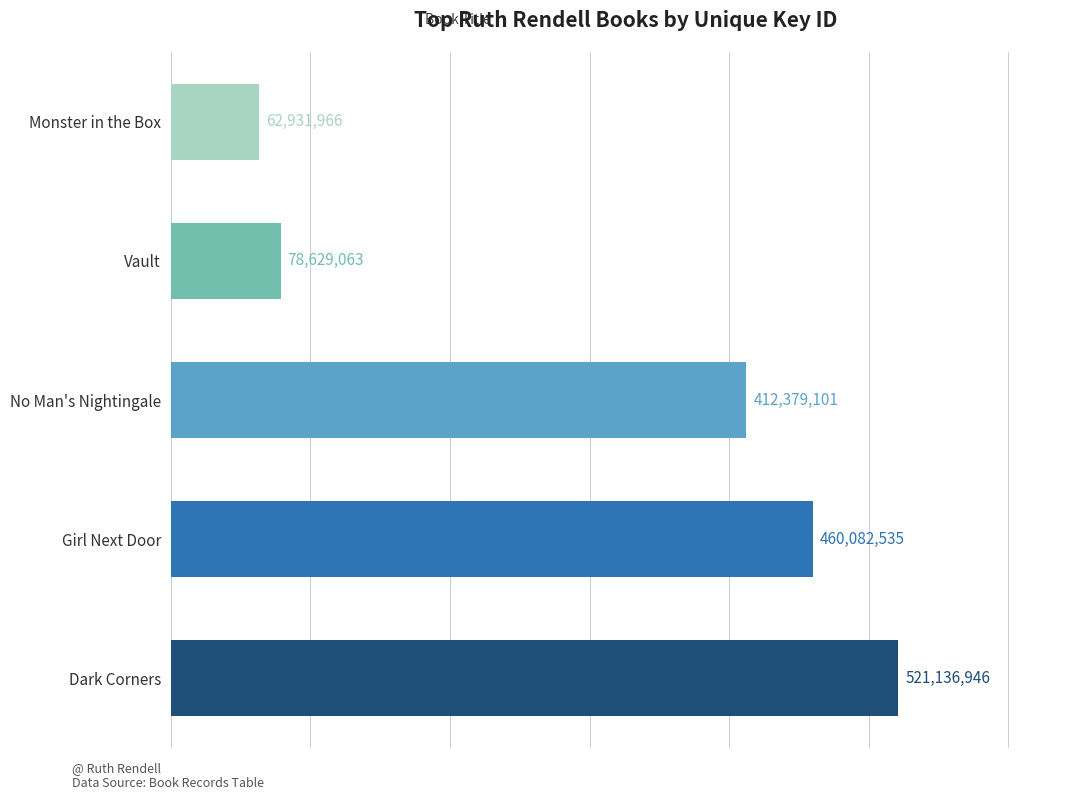

What is the difference between the maximum and minimum values?

458204980